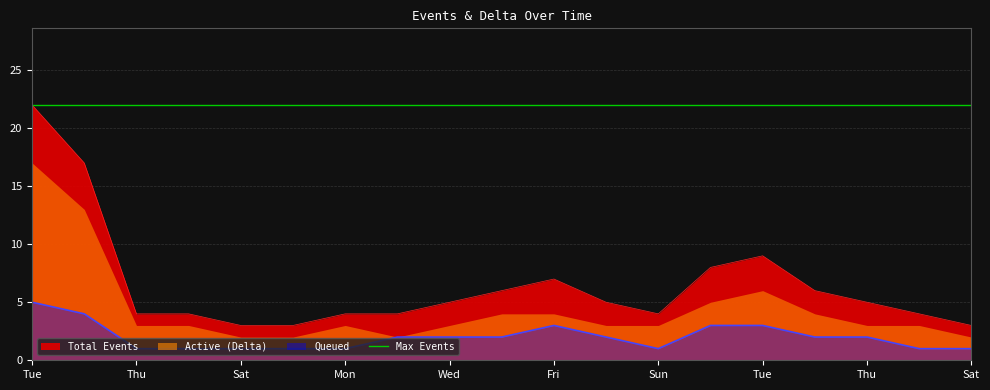

Where is Queued nearest to the value 3?

Fri